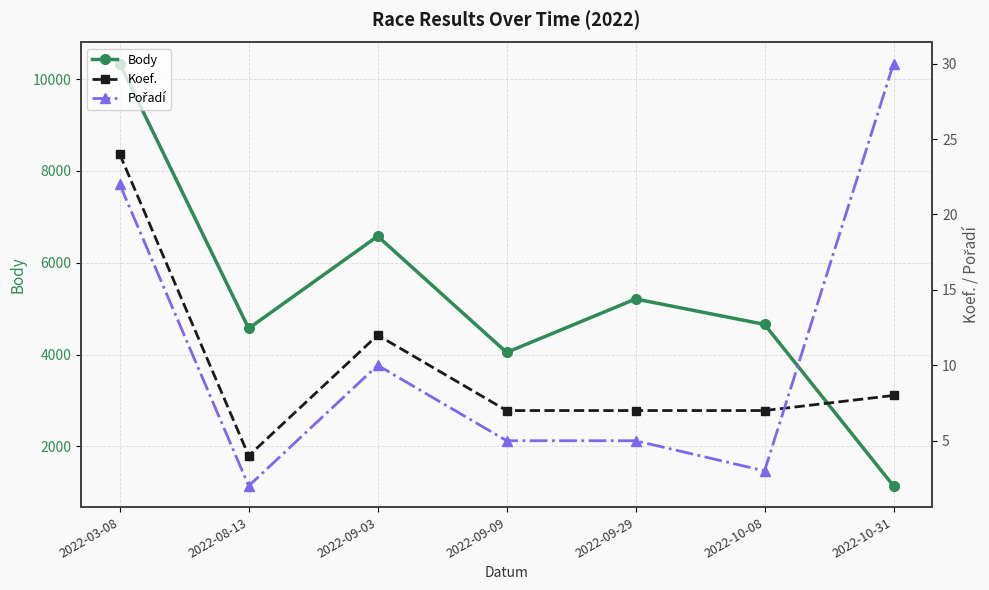

What is the sum of the Body values at 2022-08-13 and 2022-03-08?

14906